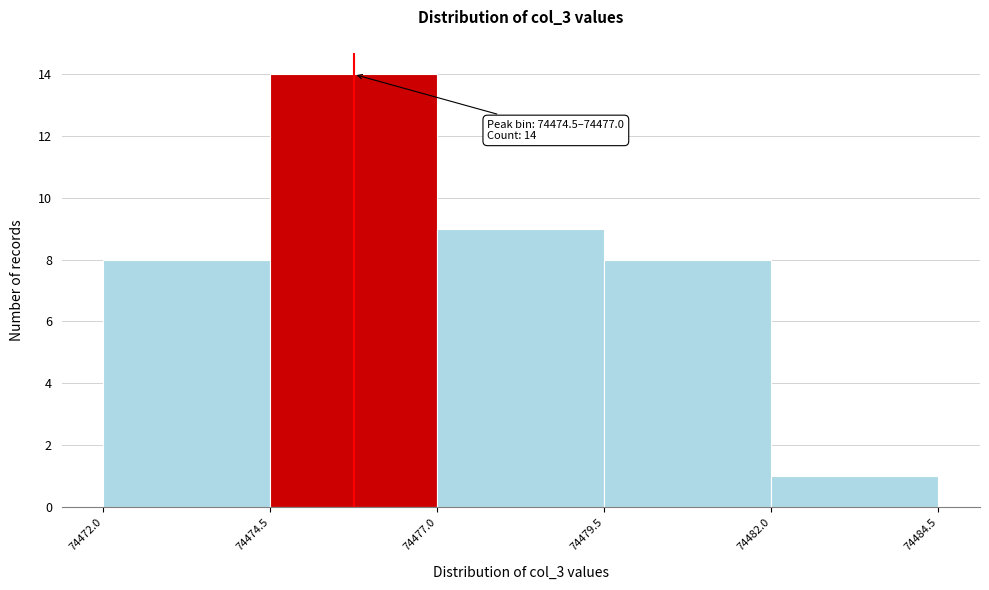

Which range on the x-axis has the tallest bar?

74474.5 to 74477.0